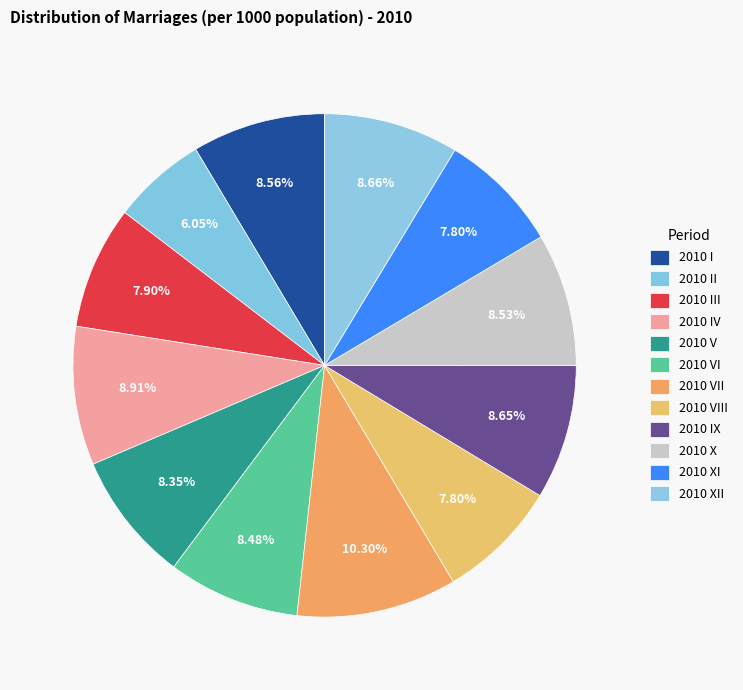

Is there a majority slice in this chart?

No